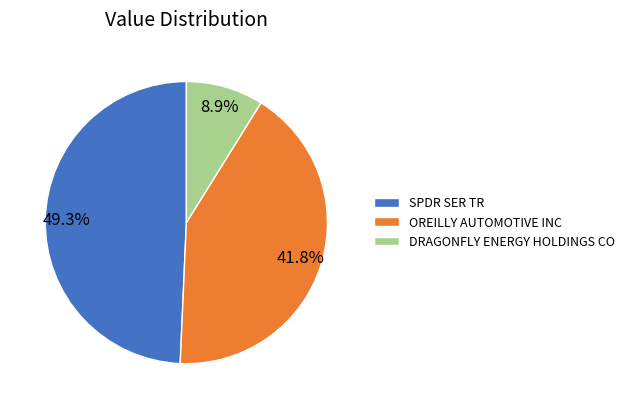

Which slice is the largest?

SPDR SER TR